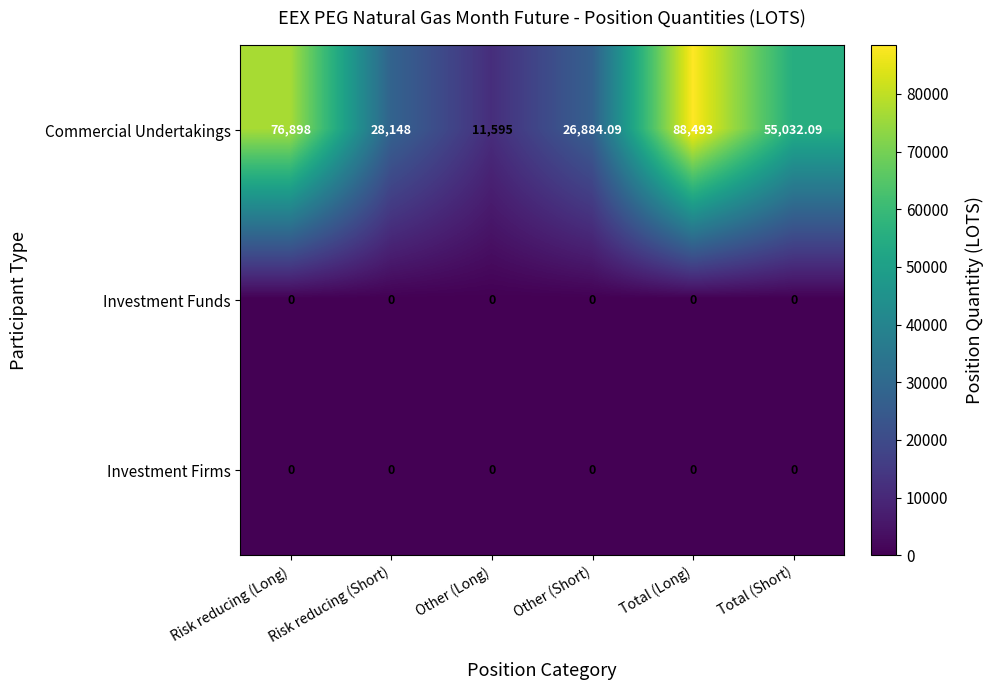

At how many categories does at least one series exceed 69701?

2